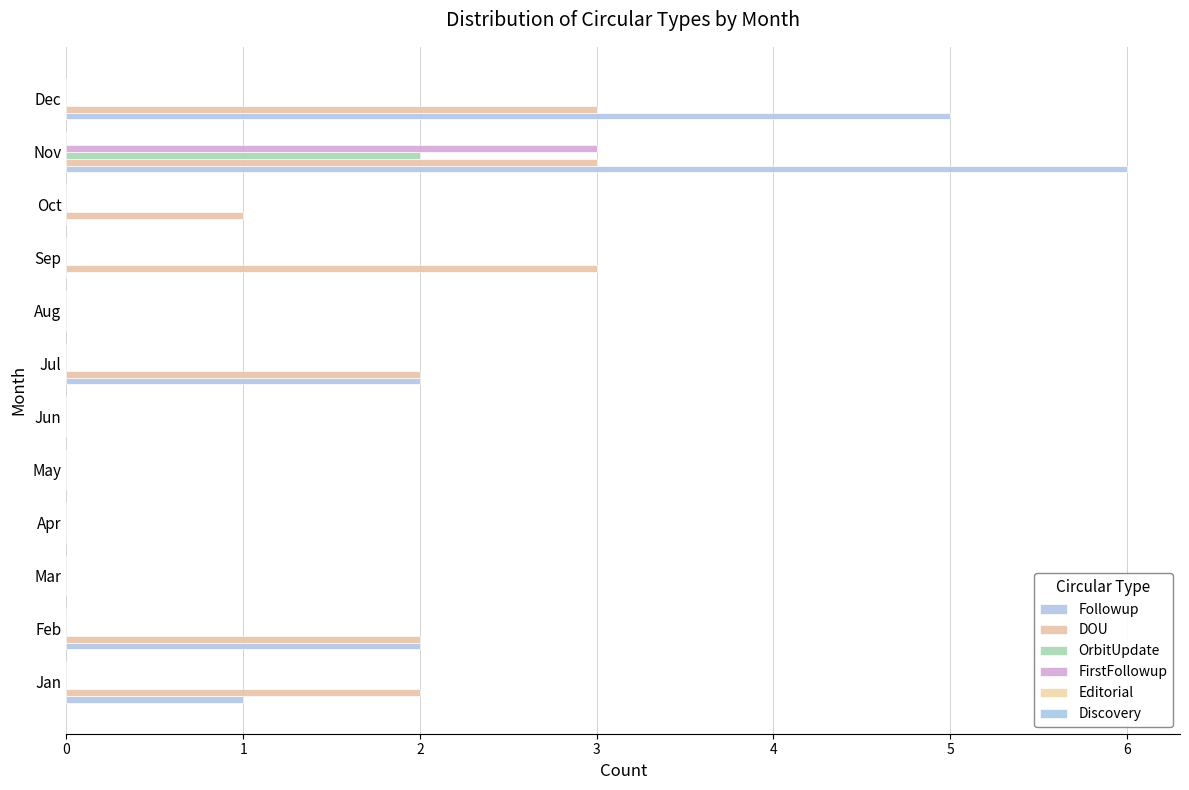

Count the number of categories in the chart.

12